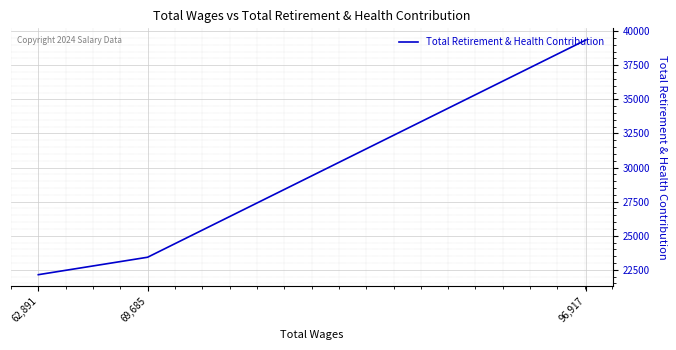

Reading left to right, transcribe all the data shown in this chart.

96,917=39352	69,685=23422	62,891=22142